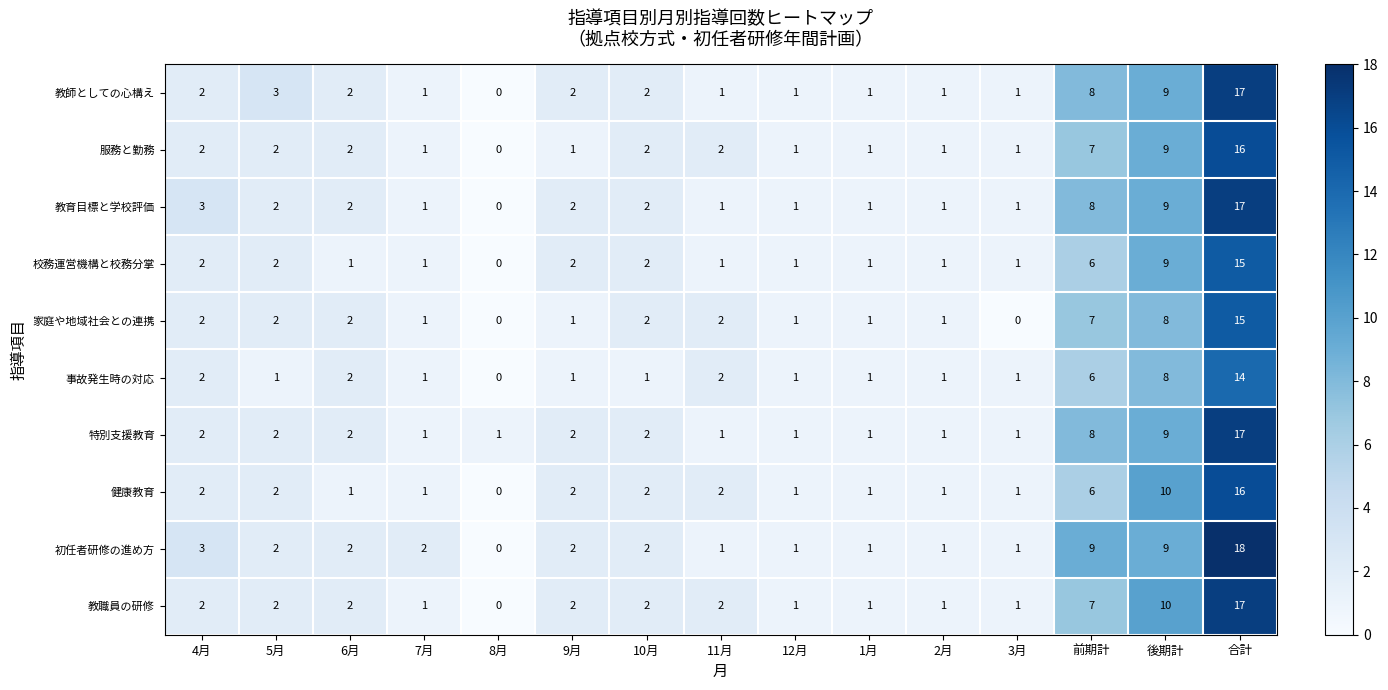

The value of 服務と勤務 at 9月 is 1. True or false?

True